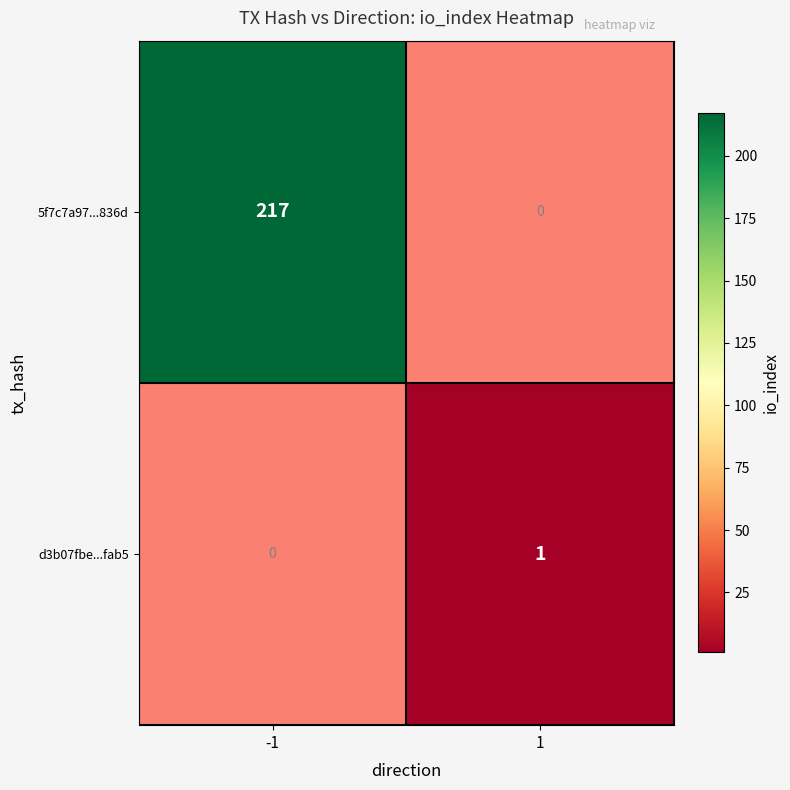

The 5f7c7a97...836d series shows 217 at -1. True or false?

True